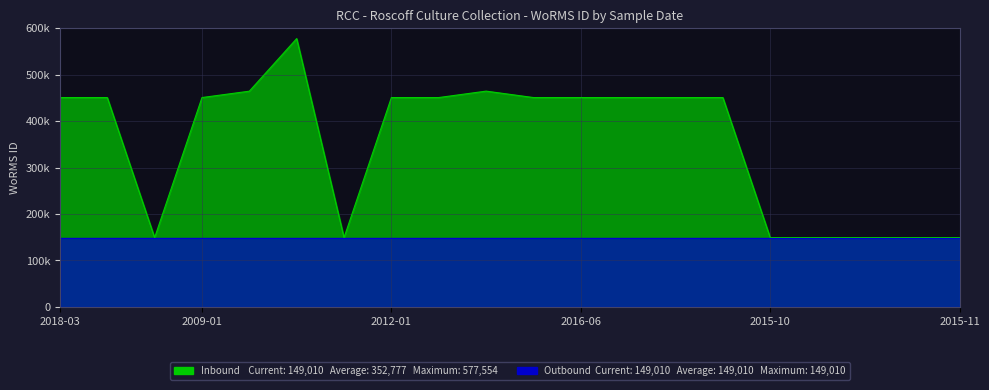

What is the value of the 7th point from the left?

149010